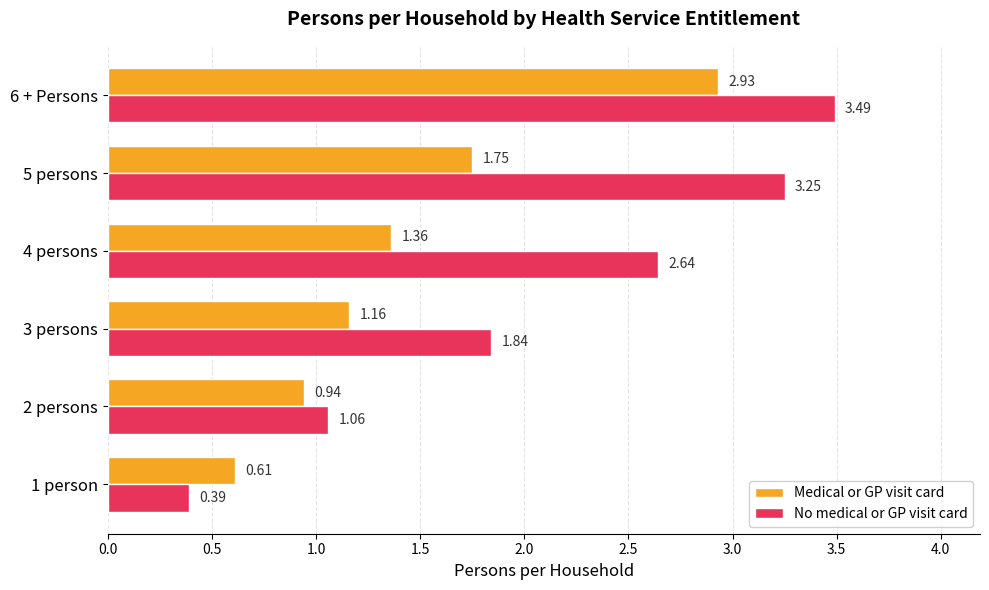

At which label is No medical or GP visit card closest to 1?

2 persons